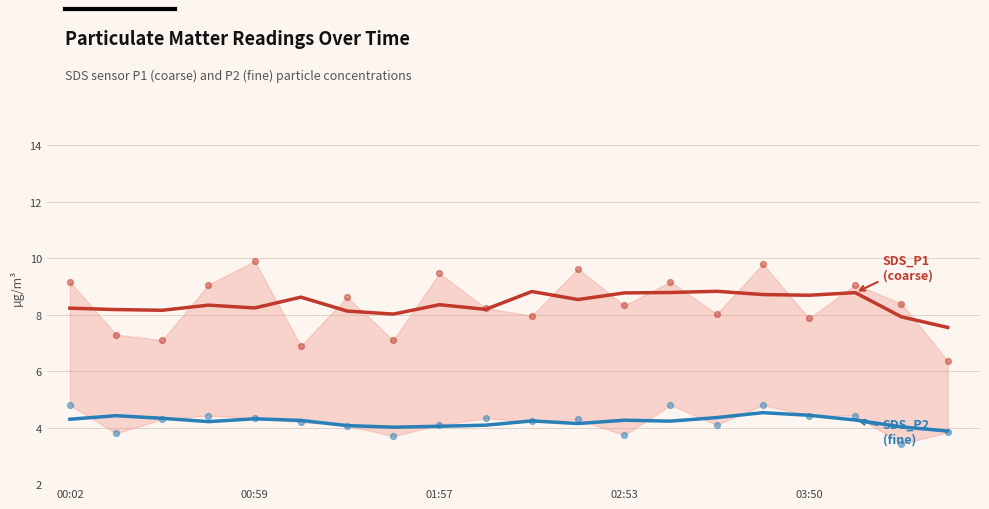

At which category is the sum across all series the highest?

15